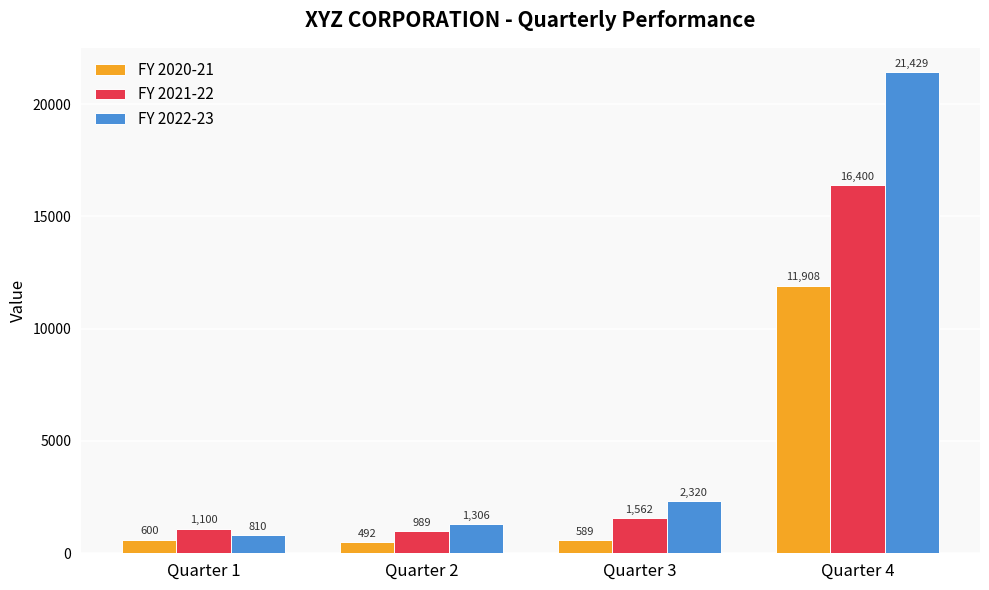

How many categories are shown in the chart?

4